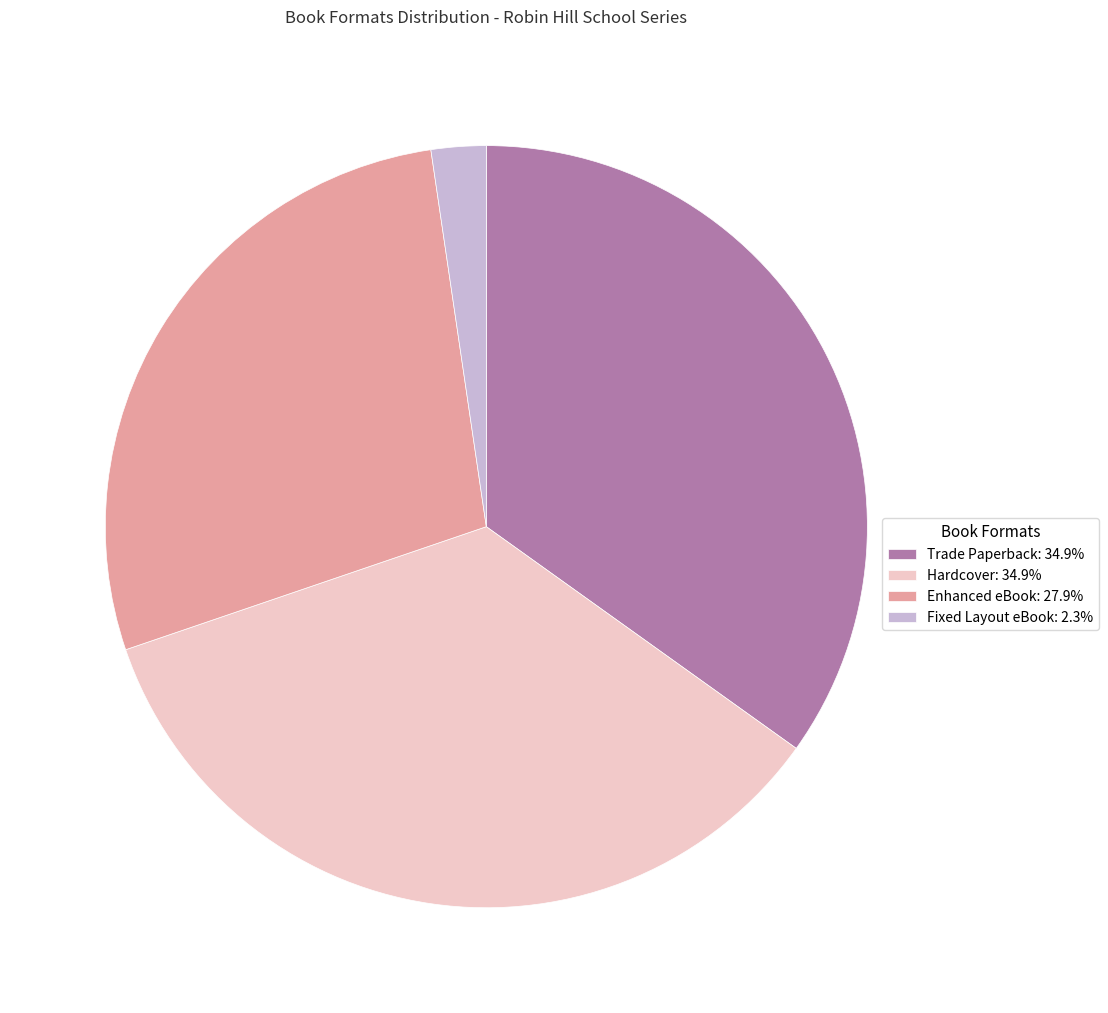

Does Enhanced eBook: 27.9% account for over 50% of the chart?

No